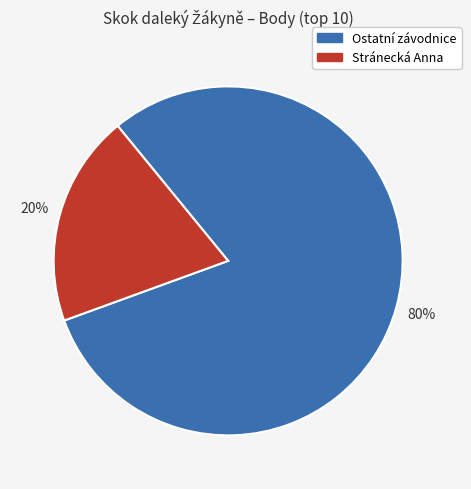

To the nearest percent, what is the average slice percentage?

50%